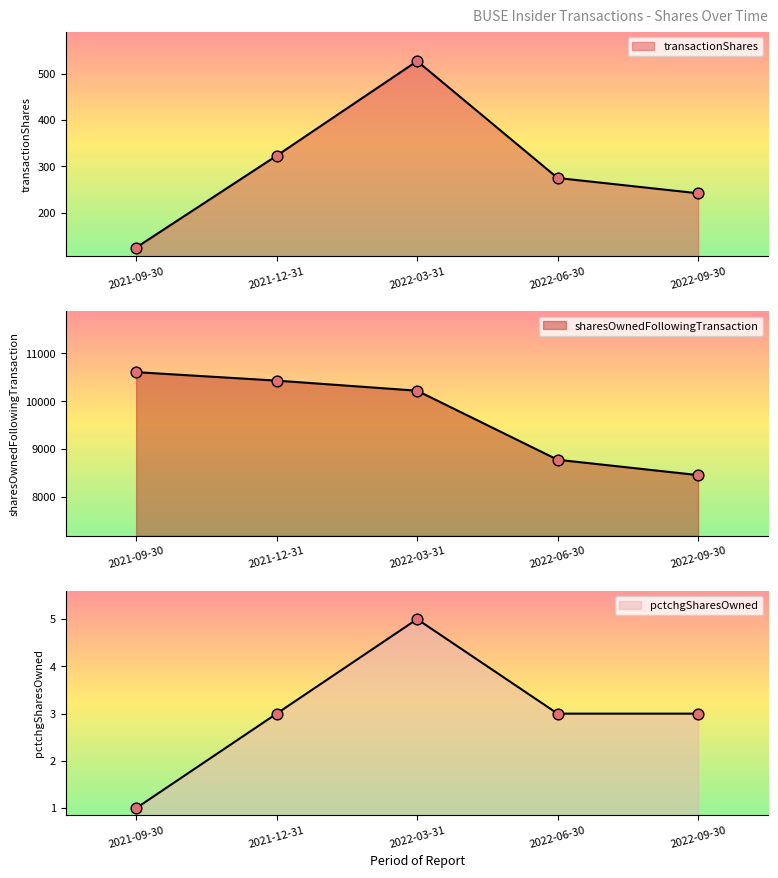

At which category is the sum across all series the highest?

2021-12-31